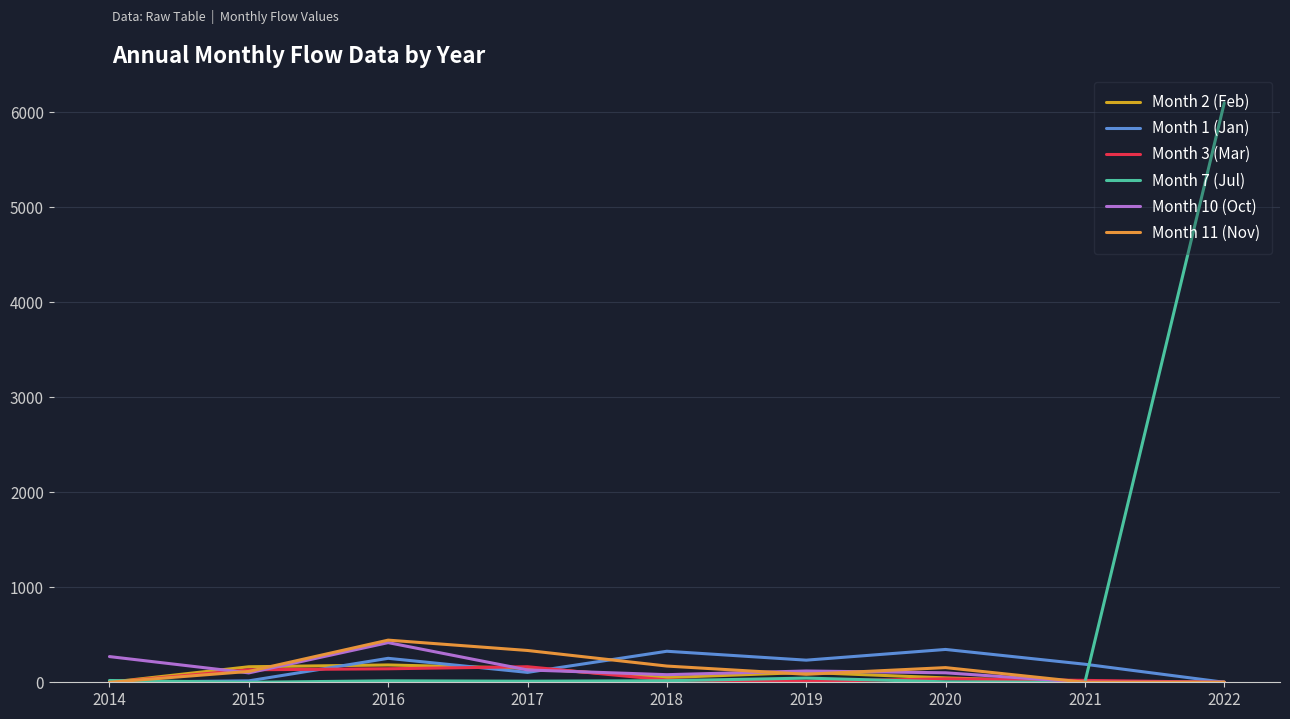

Reading left to right, list all the values displayed in this chart.

Month 2 (Feb): 2014=0.0	2015=163.3	2016=182.4	2017=147.6	2018=49.8	2019=103.9	2020=46.2	2021=1.3	2022=2.5
Month 1 (Jan): 2014=0.0	2015=15.0	2016=252.2	2017=104.1	2018=326.6	2019=232.9	2020=345.7	2021=190.0	2022=0.0
Month 3 (Mar): 2014=0.0	2015=131.3	2016=142.2	2017=163.6	2018=23.6	2019=9.4	2020=36.3	2021=19.8	2022=0.0
Month 7 (Jul): 2014=18.8	2015=0.0	2016=15.2	2017=11.2	2018=16.0	2019=43.9	2020=4.6	2021=0.0	2022=6099.3
Month 10 (Oct): 2014=270.5	2015=98.8	2016=417.6	2017=129.8	2018=80.0	2019=118.9	2020=99.8	2021=0.0	2022=0.0
Month 11 (Nov): 2014=0.0	2015=114.3	2016=443.7	2017=334.8	2018=170.7	2019=84.3	2020=154.4	2021=0.0	2022=0.0